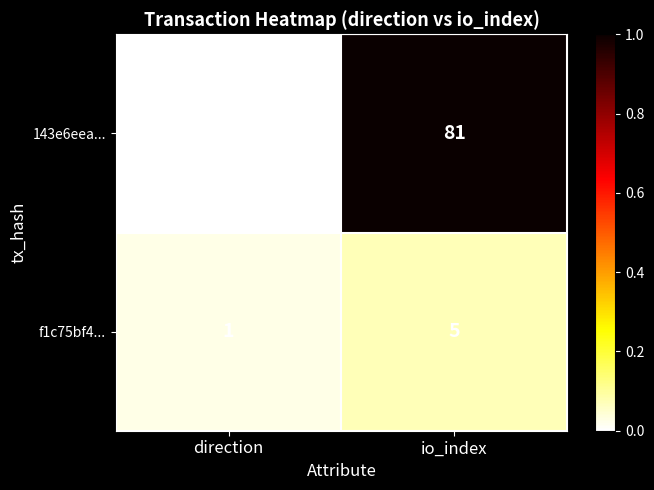

Reading left to right, what are all the values shown in this chart?

143e6eea...: direction=-1	io_index=81
f1c75bf4...: direction=1	io_index=5